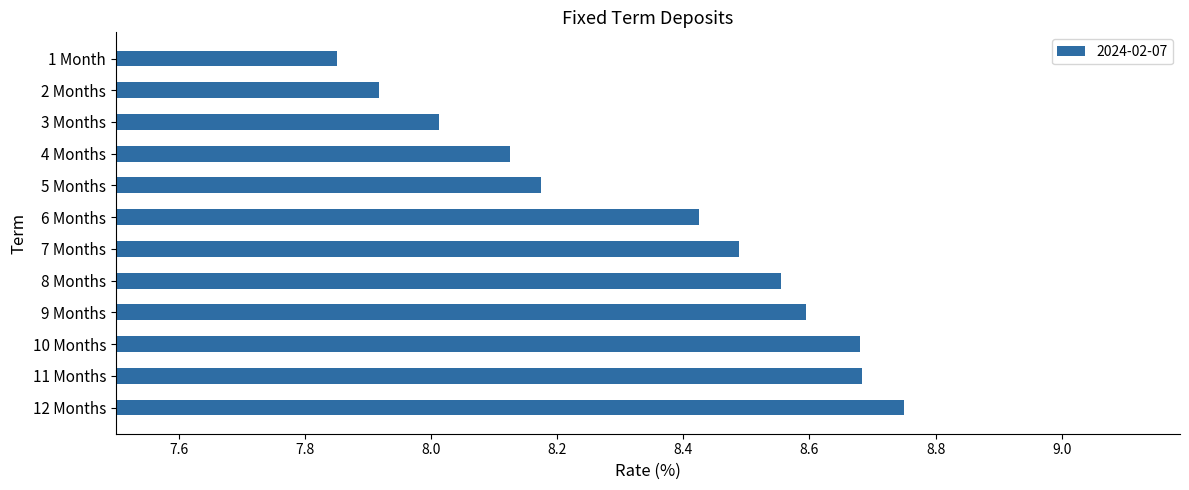

Does the chart contain stacked bars?

No